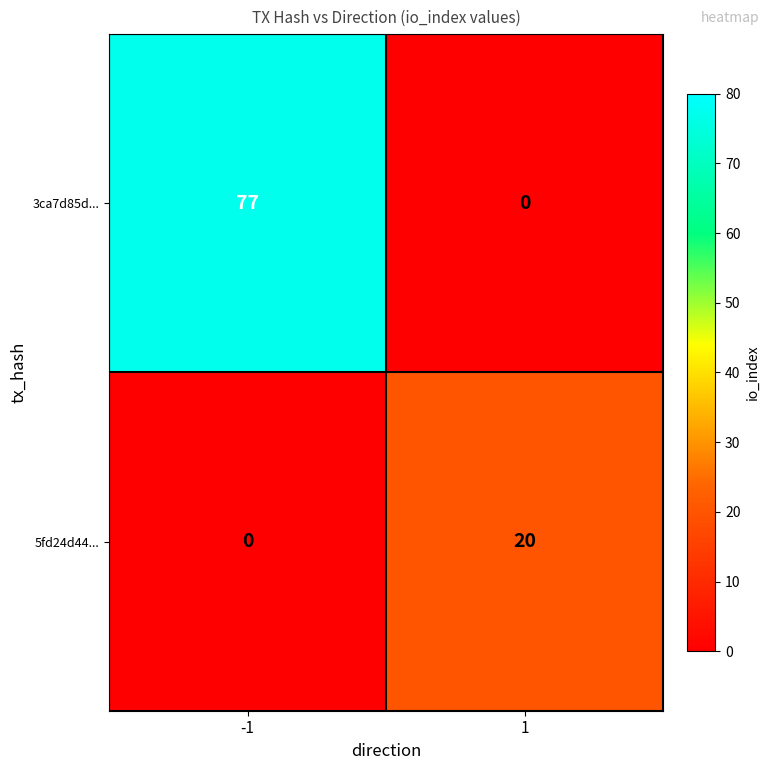

Reading left to right, extract all data points from this chart.

3ca7d85d...: -1=77	1=0
5fd24d44...: -1=0	1=20